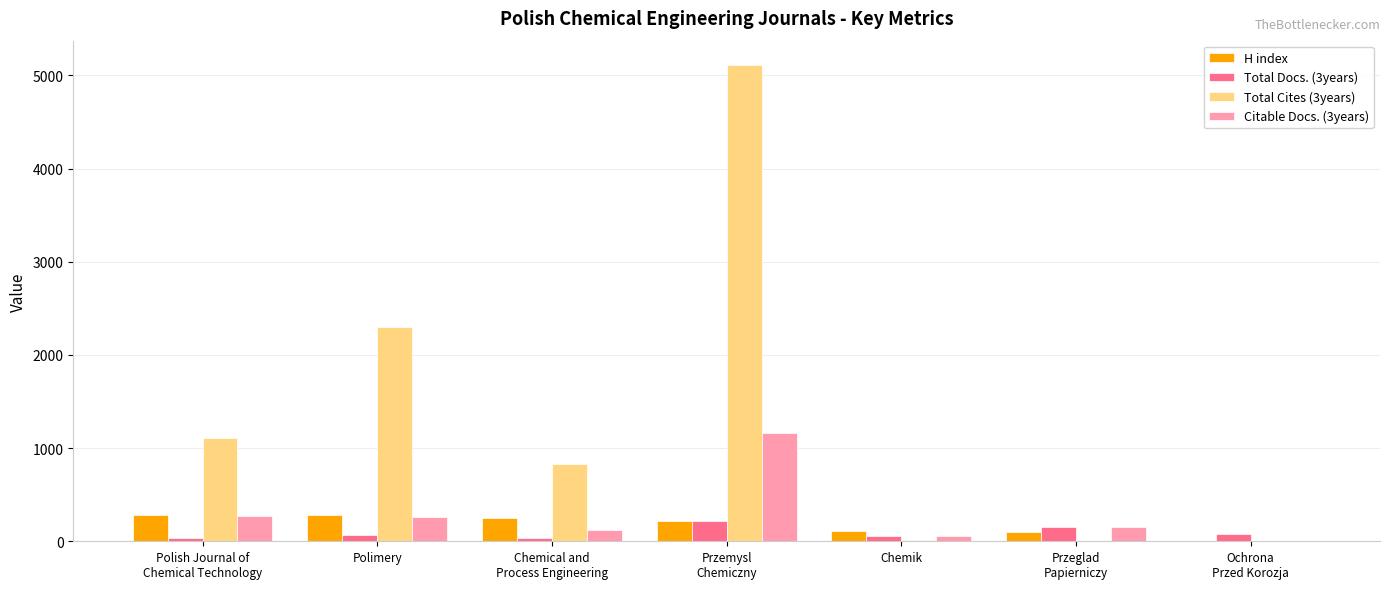

What is the sum of the Total Cites (3years) values at Polish Journal of
Chemical Technology and Ochrona
Przed Korozja?

1113